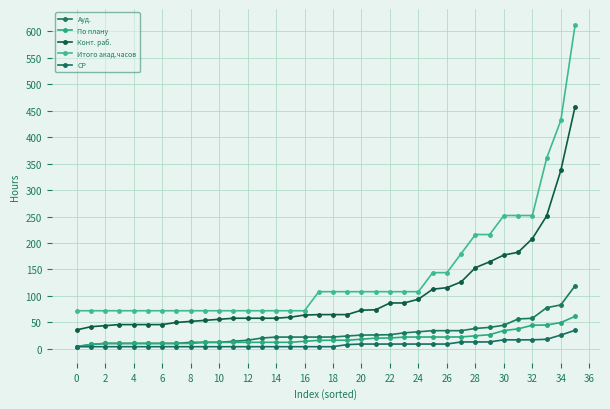

Which series has the largest range (max minus min)?

Итого акад.часов